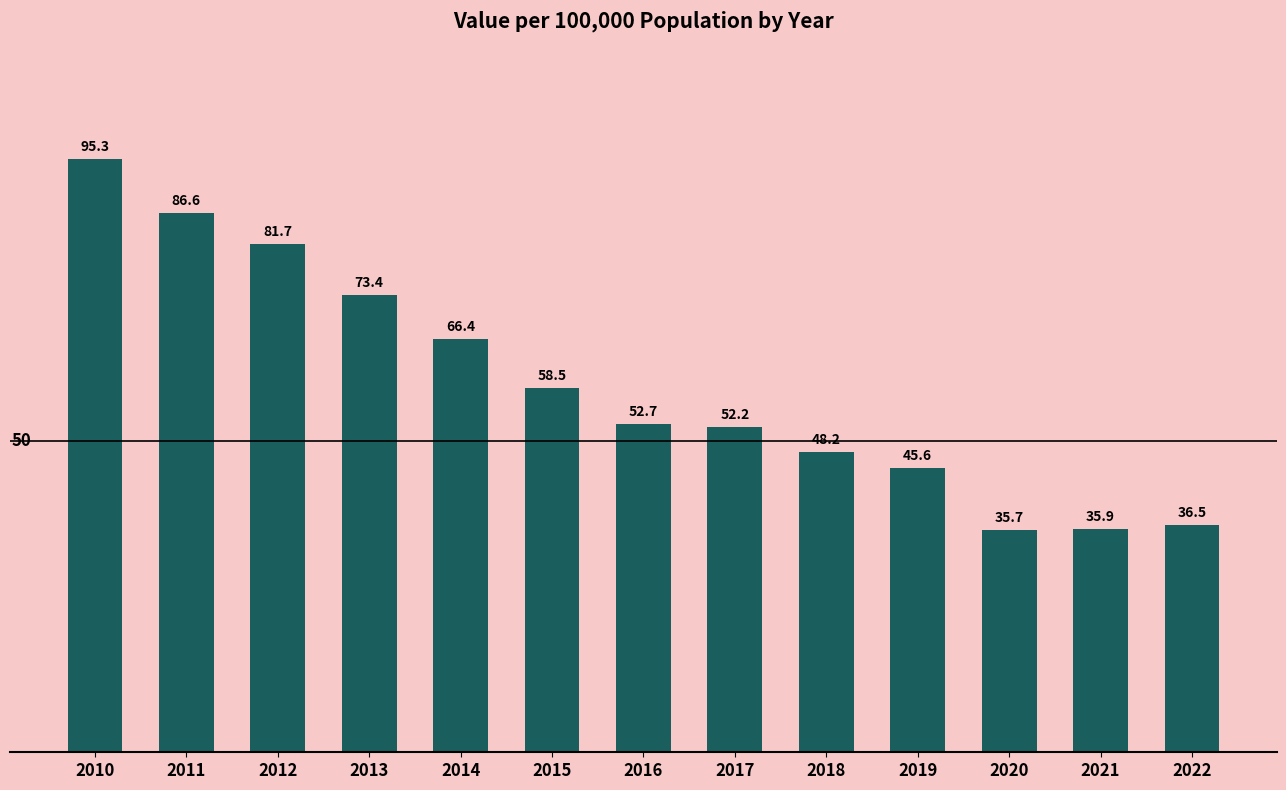

Reading left to right, list all the values displayed in this chart.

2010=95.3	2011=86.6	2012=81.7	2013=73.4	2014=66.4	2015=58.5	2016=52.7	2017=52.2	2018=48.2	2019=45.6	2020=35.7	2021=35.9	2022=36.5